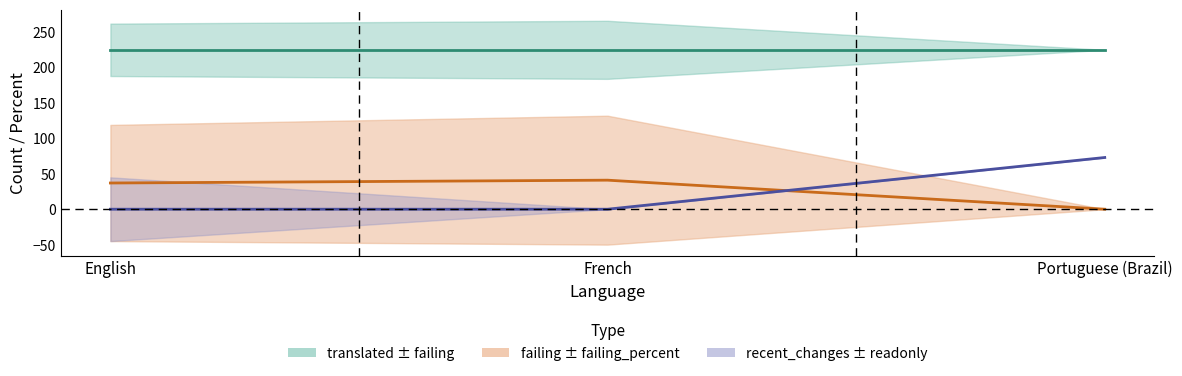

Rank the series at Portuguese (Brazil) from lowest to highest value.

failing, recent_changes, translated